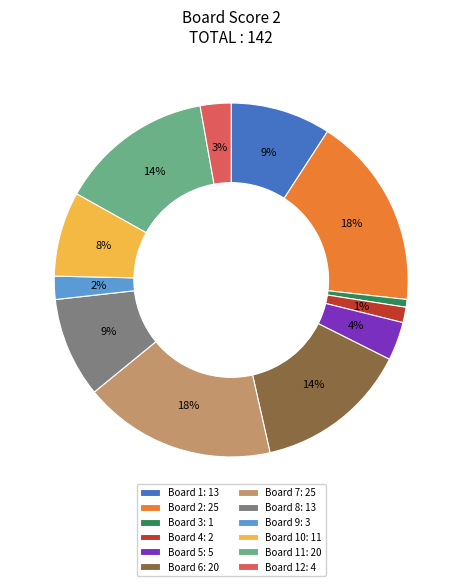

Count the number of slices in the pie.

12